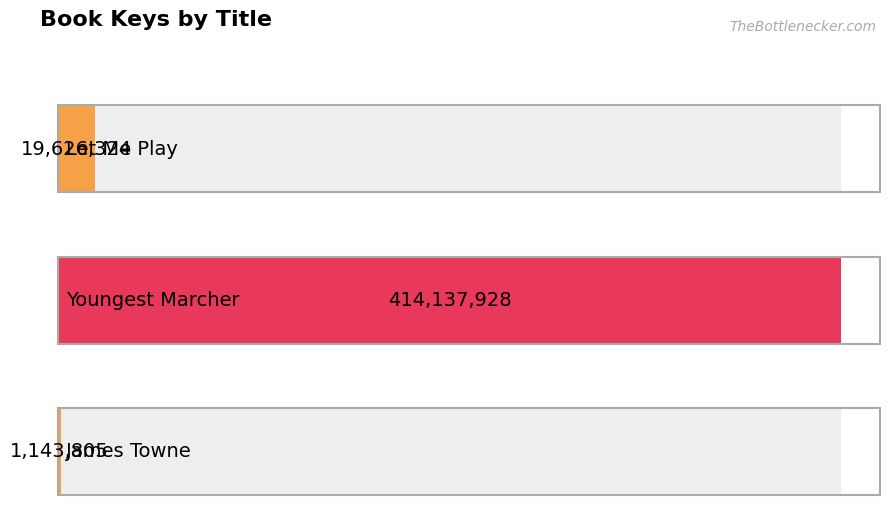

How many values are below 19626324?

1